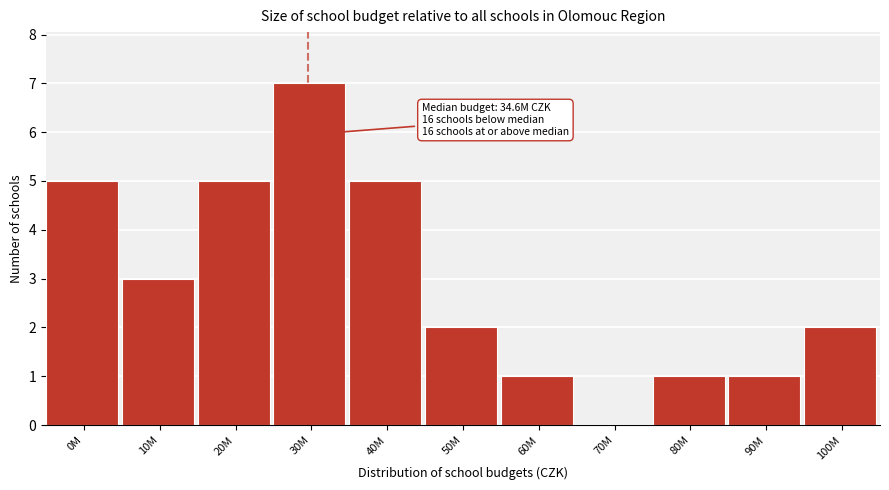

Reading left to right, list all the values displayed in this chart.

0M=5	10M=3	20M=5	30M=7	40M=5	50M=2	60M=1	70M=0	80M=1	90M=1	100M=2